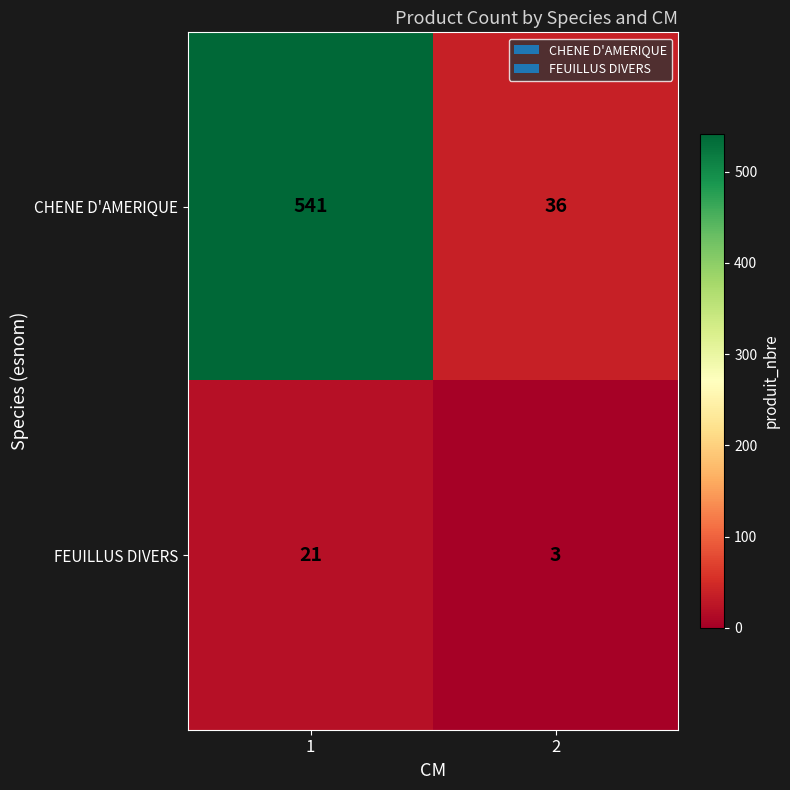

What is the sum of all FEUILLUS DIVERS values?

24